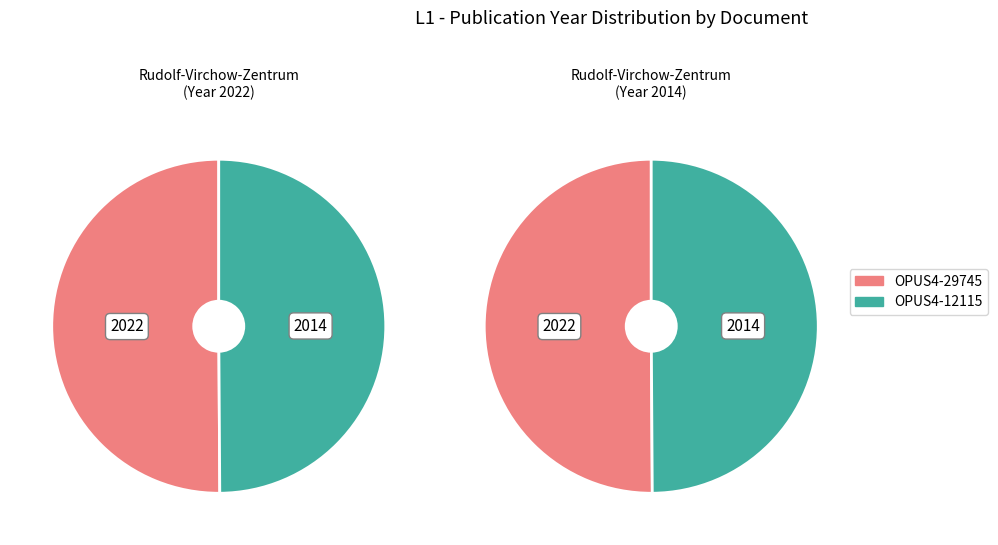

What is the smallest slice in the pie chart?

OPUS4-12115